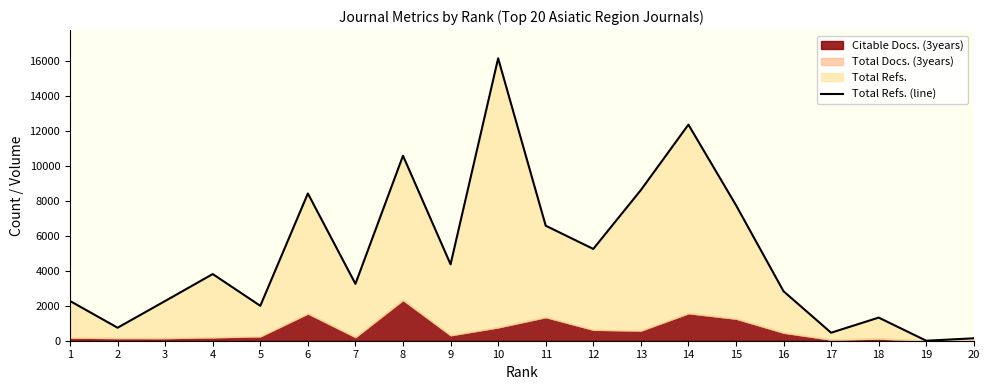

How many lines are shown in the chart?

1